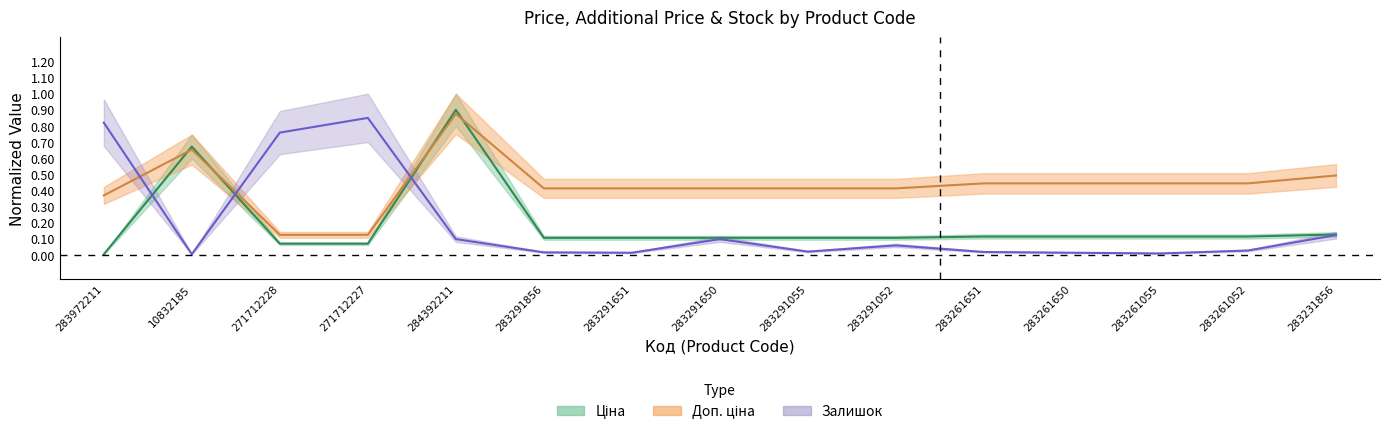

What position from the right is 283972211?

15